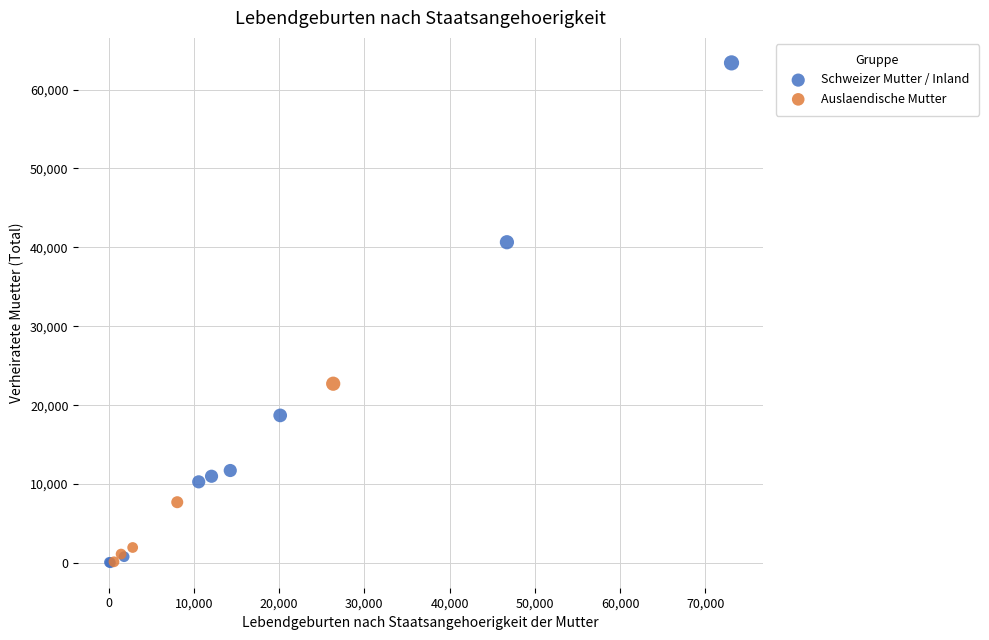

What are all the series names shown in the legend?

Schweizer Mutter / Inland, Auslaendische Mutter